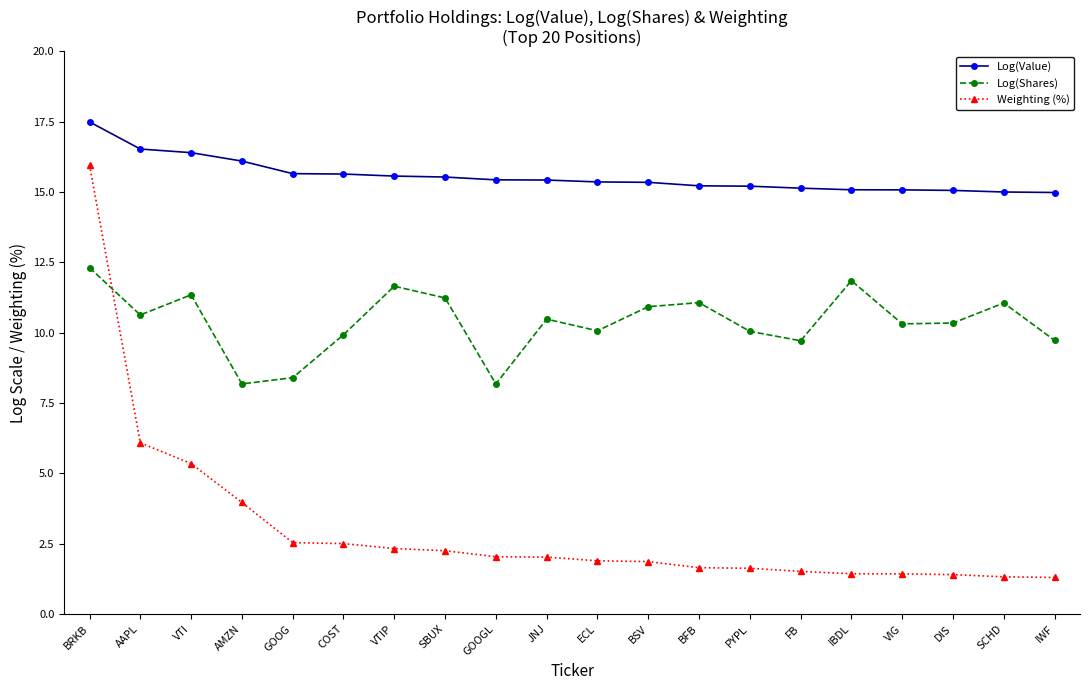

Count the number of categories in the chart.

20